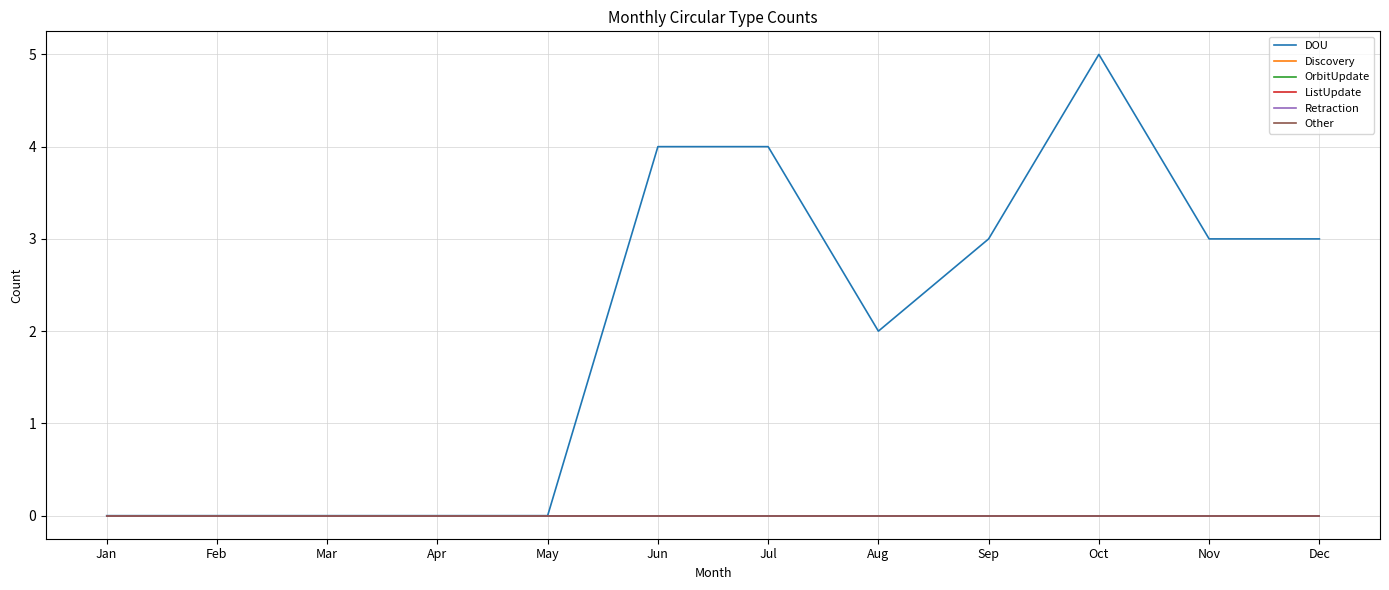

How many lines are shown in the chart?

6